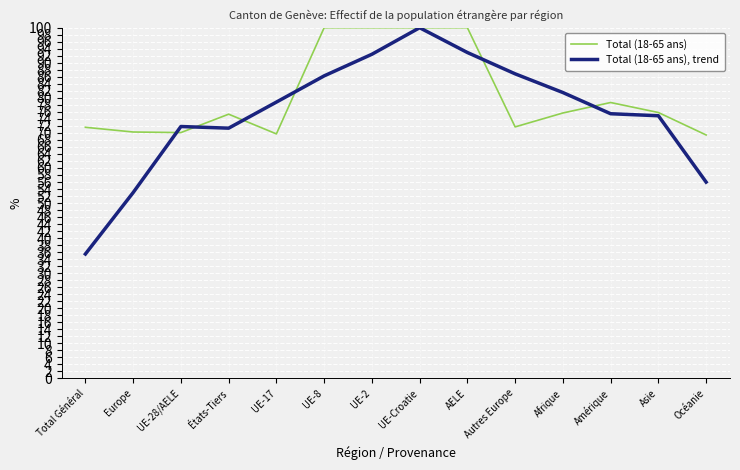

What position from the right is UE-17?

10